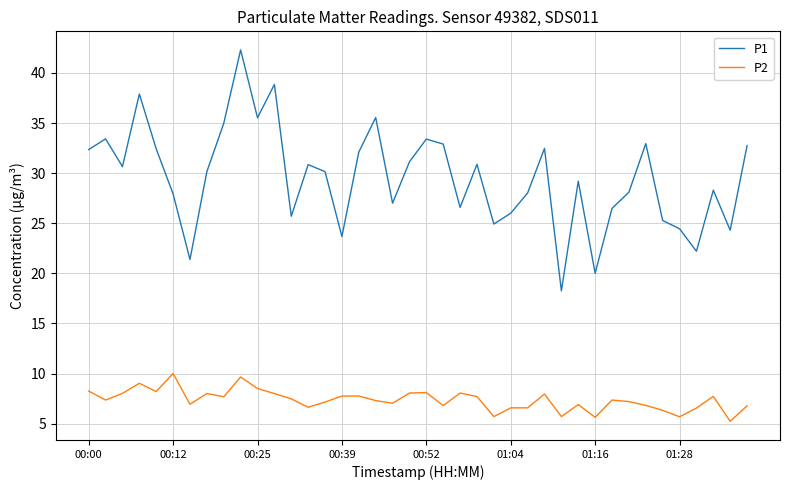

Count the number of data series in this chart.

2